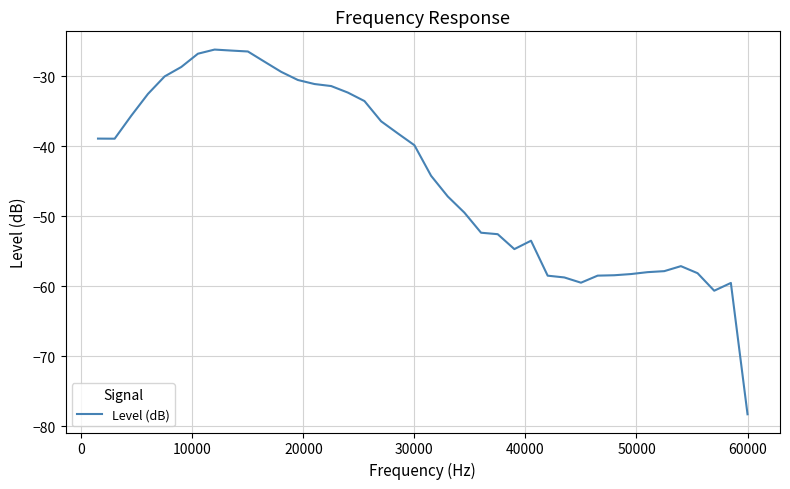

What is the difference between the maximum and minimum values?

52.1